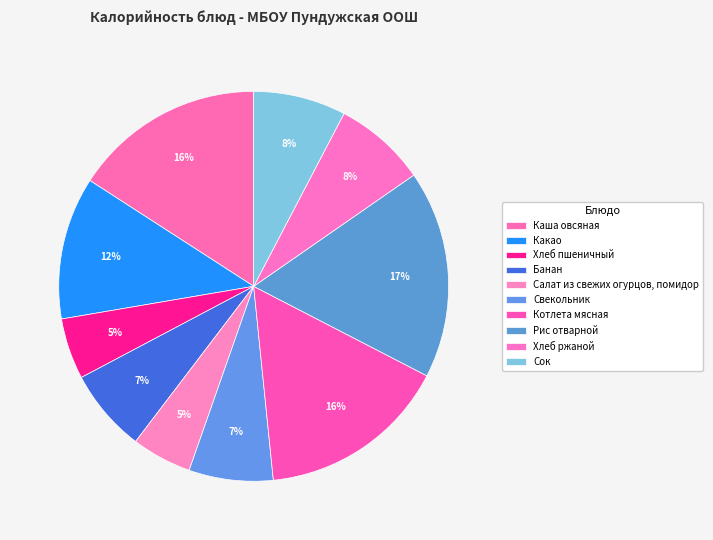

How many segments does this pie chart have?

10